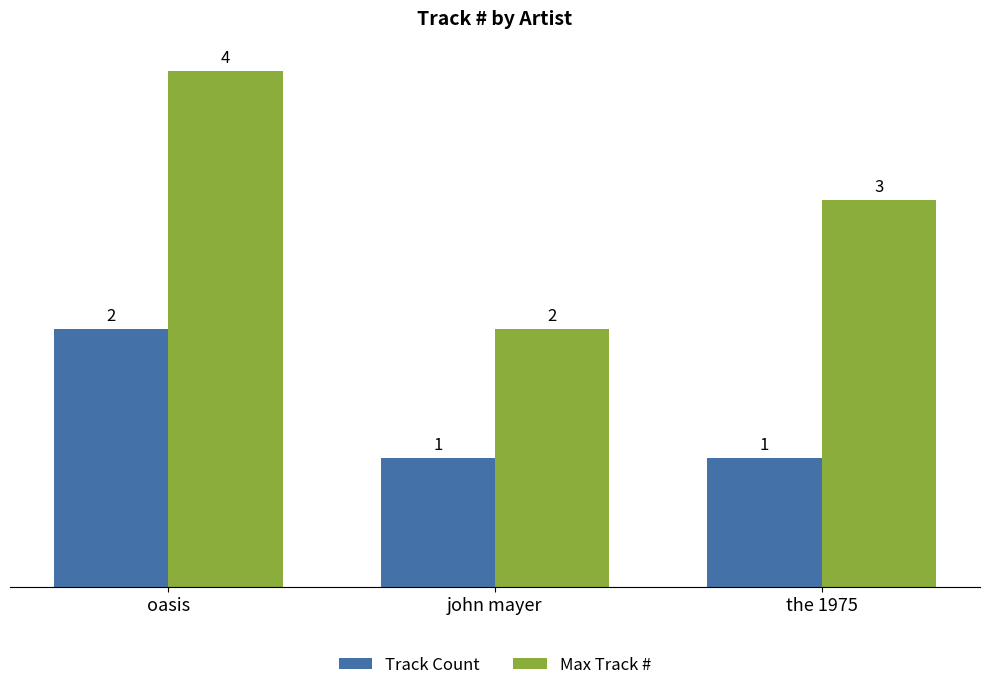

How many distinct data groups are displayed?

2